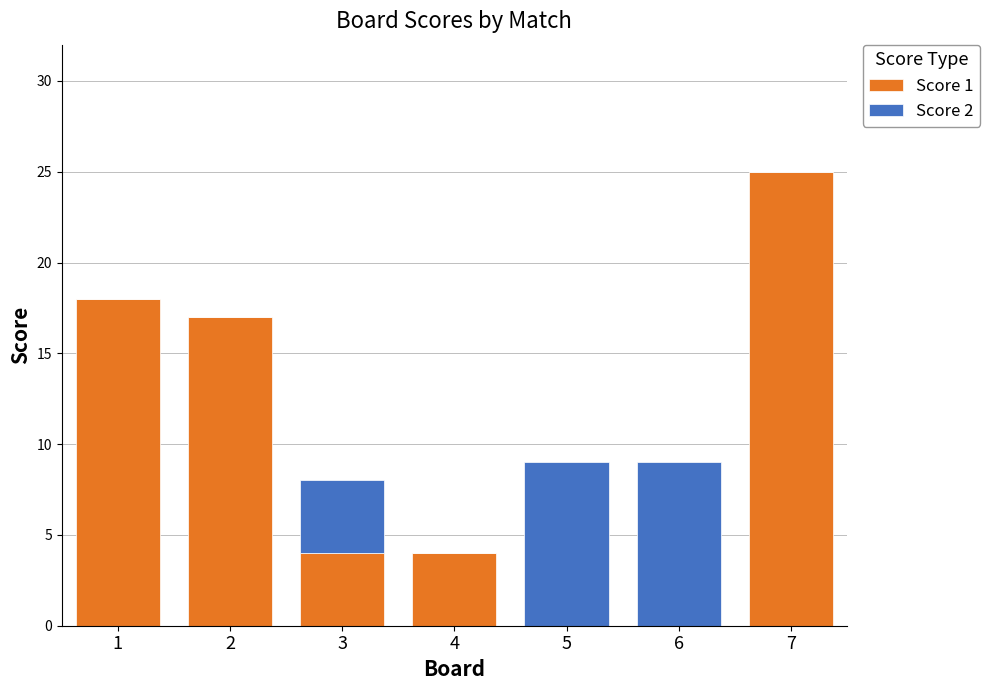

What is the sum of all Score 1 values?

68